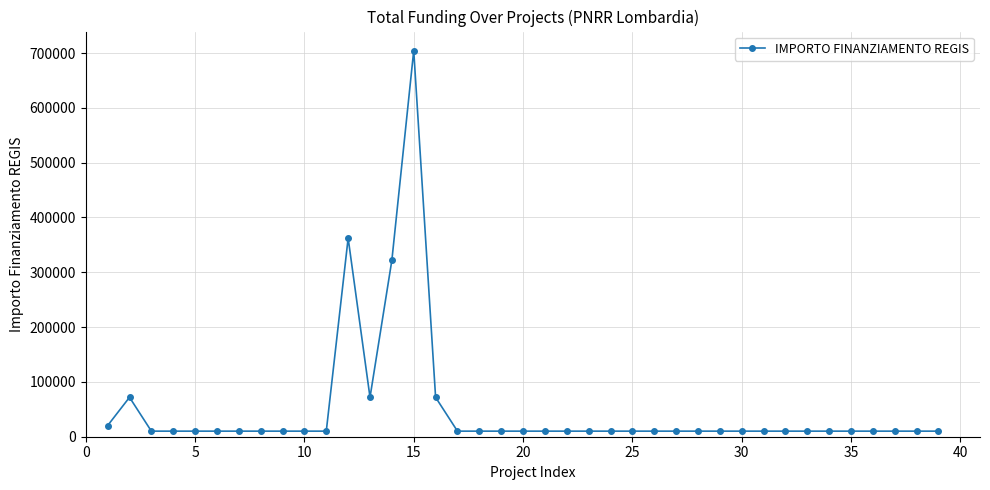

True or false: there are more than 0 points higher than both neighbors.

True